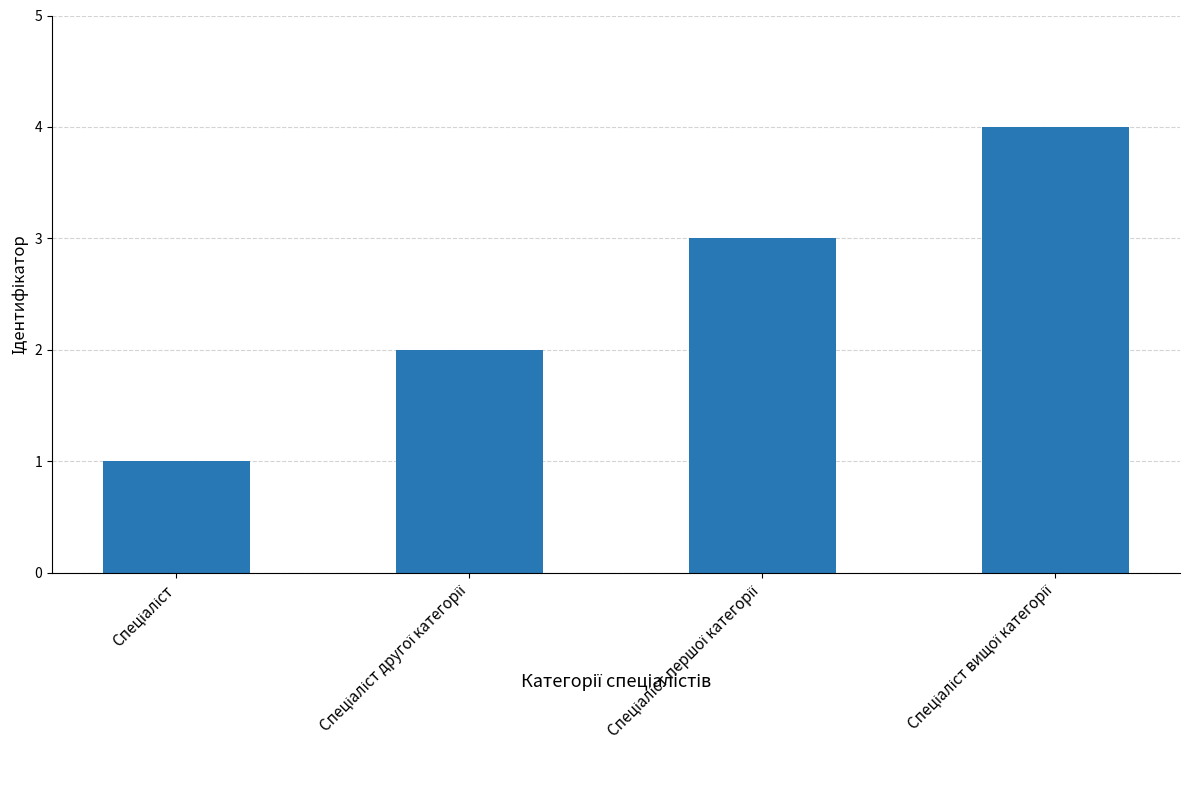

Are the bars grouped side by side (vs. stacked)?

No